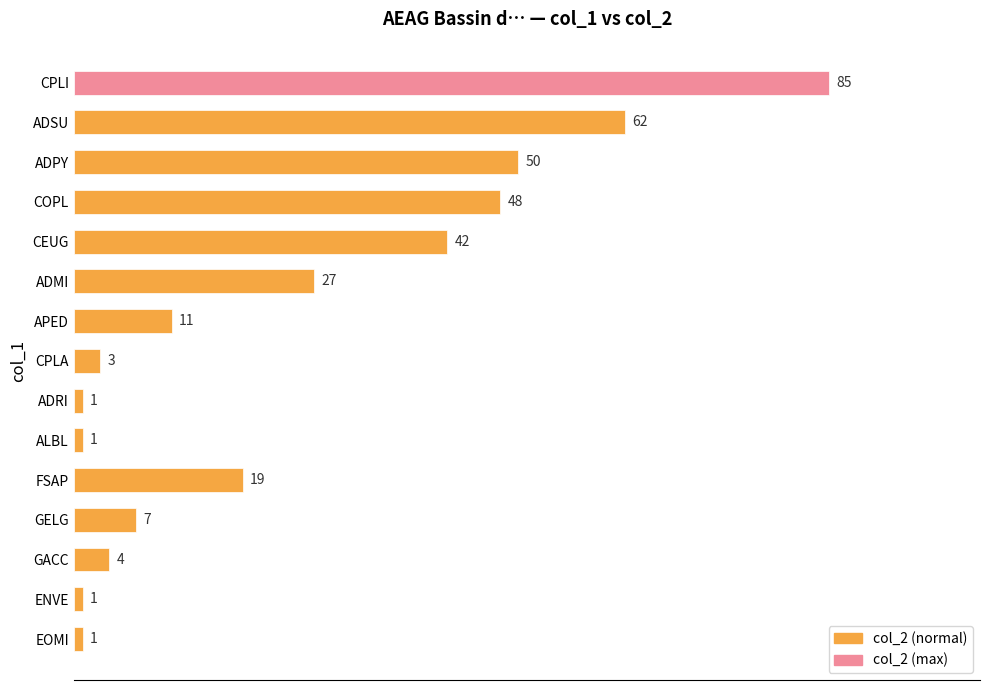

What is the label of the 14th bar from the bottom?

ADSU